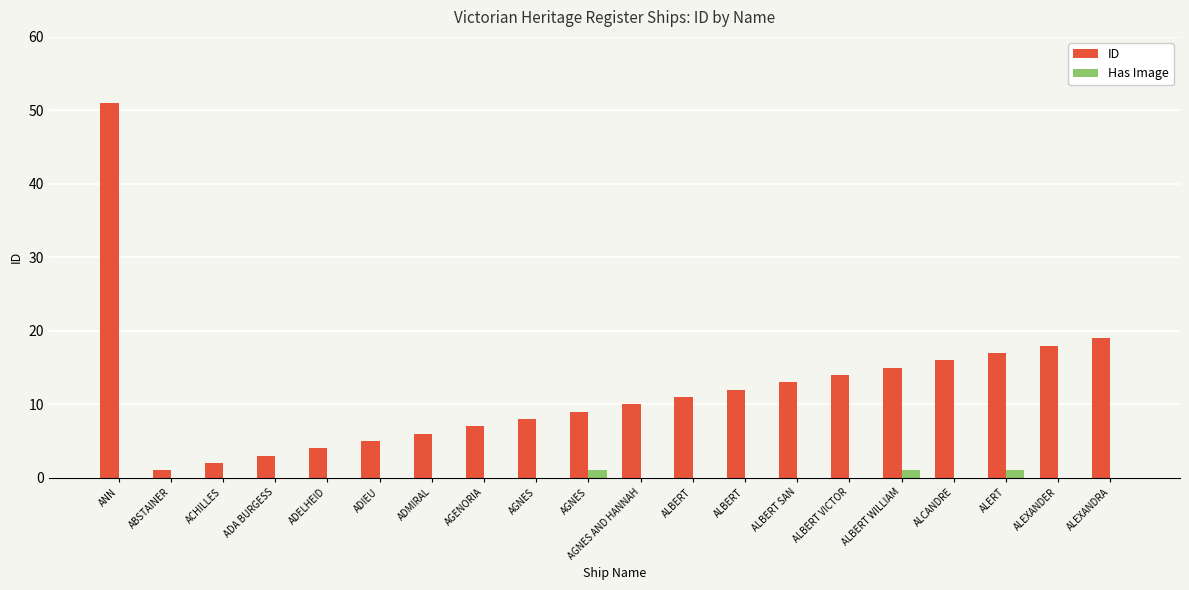

How many distinct data groups are displayed?

2